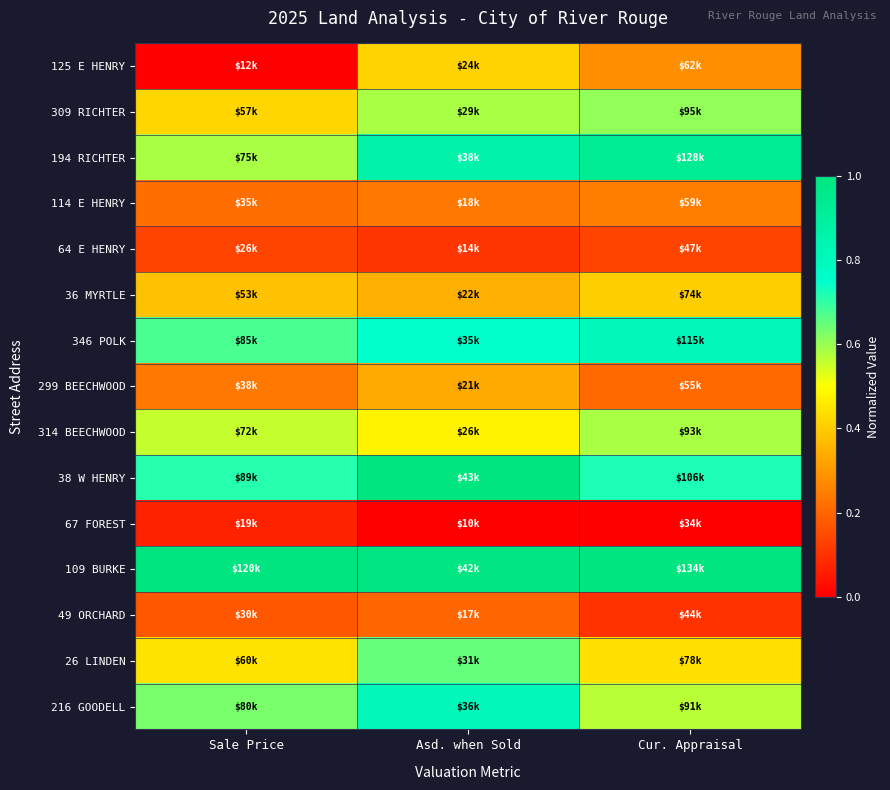

Count the number of data series in this chart.

15